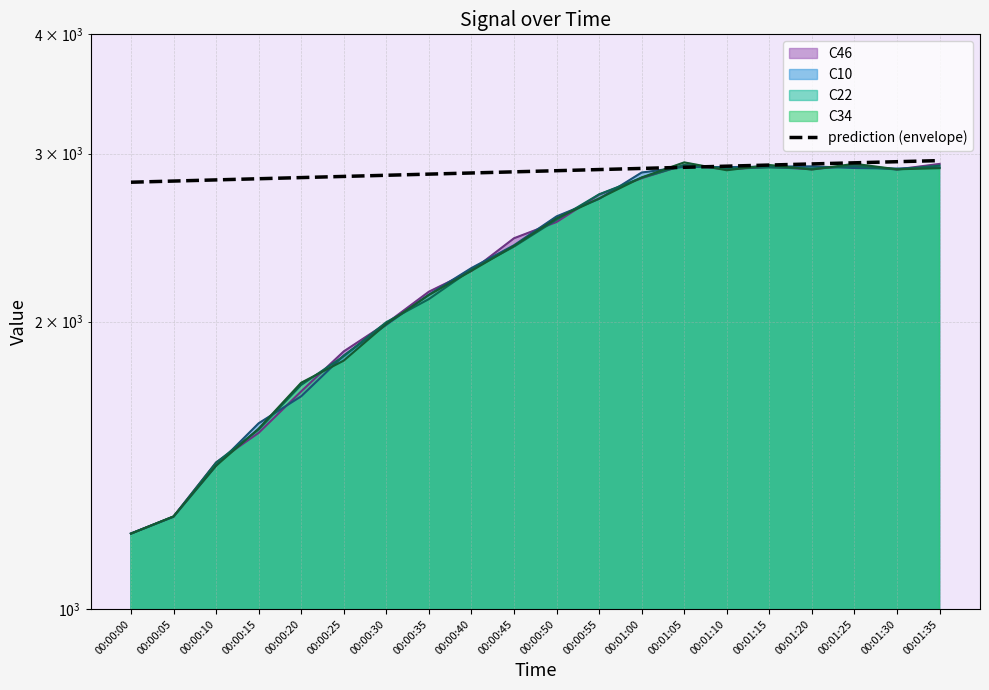

What is the ratio of the value at 00:01:35 to the value at 00:00:10?

1.0